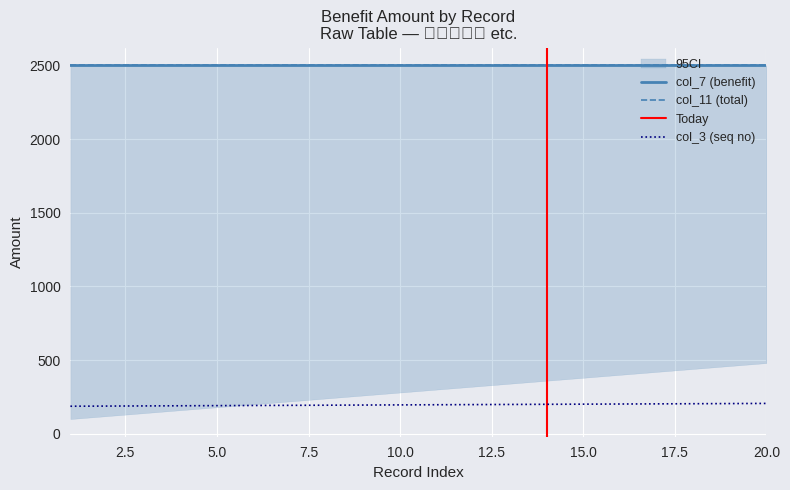

True or false: col_7 and col_11 intersect in this chart.

False